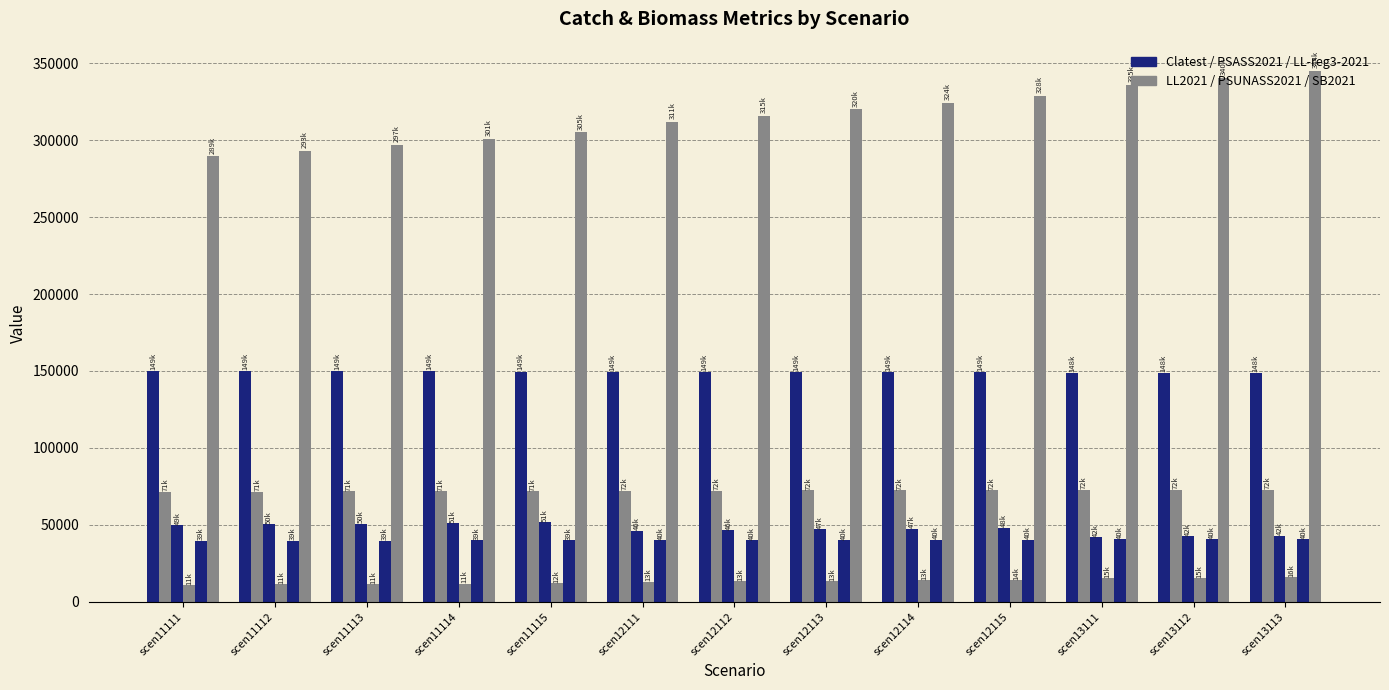

How many bars are there in each group?

6